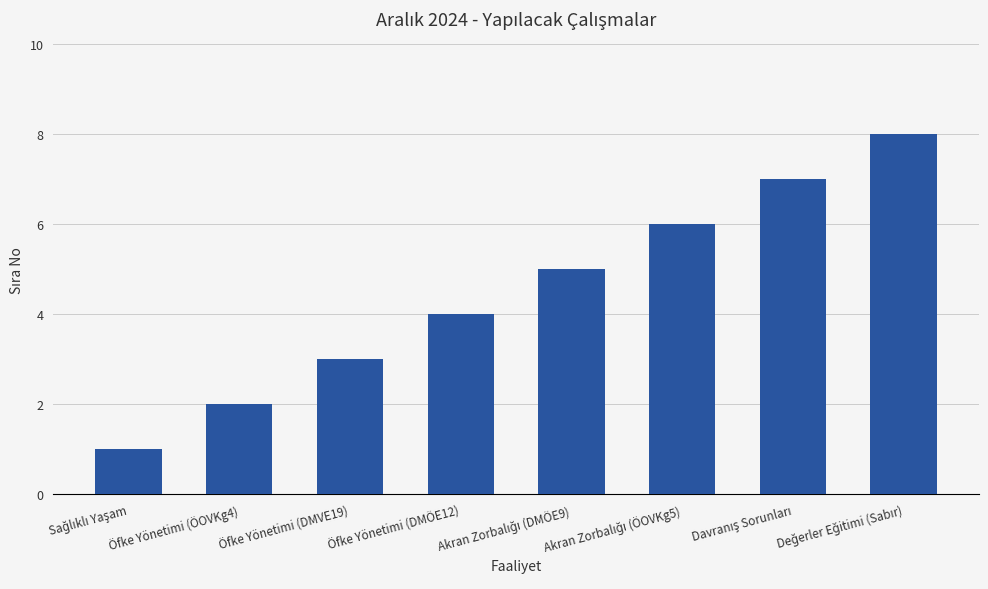

What is the difference between the maximum and minimum values?

7